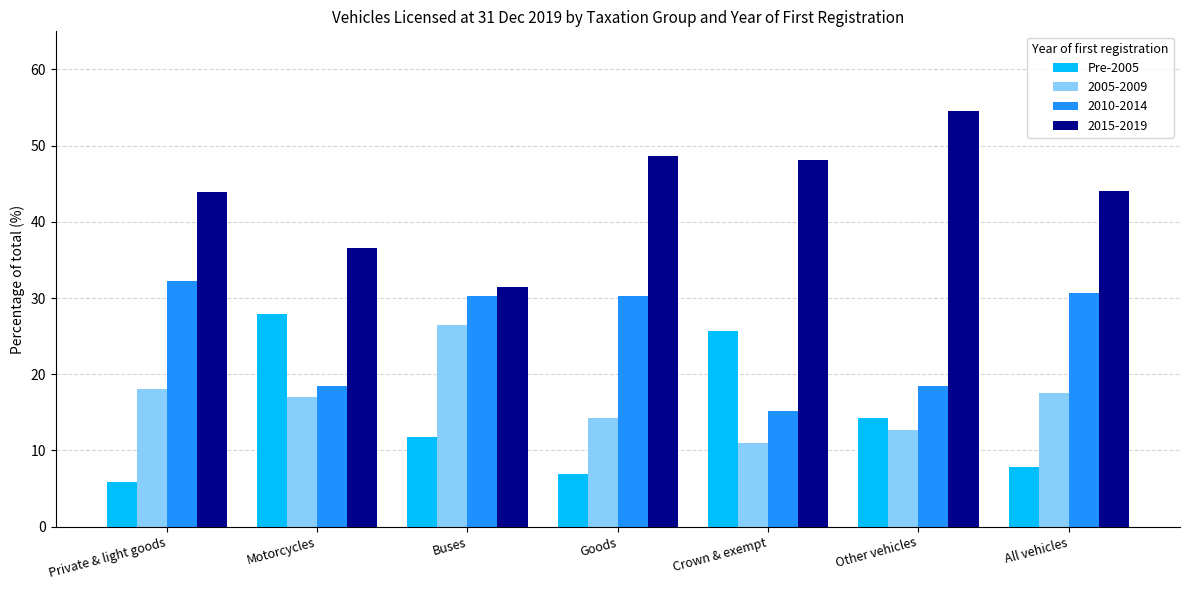

What is the average value of the Pre-2005 series?

14.3